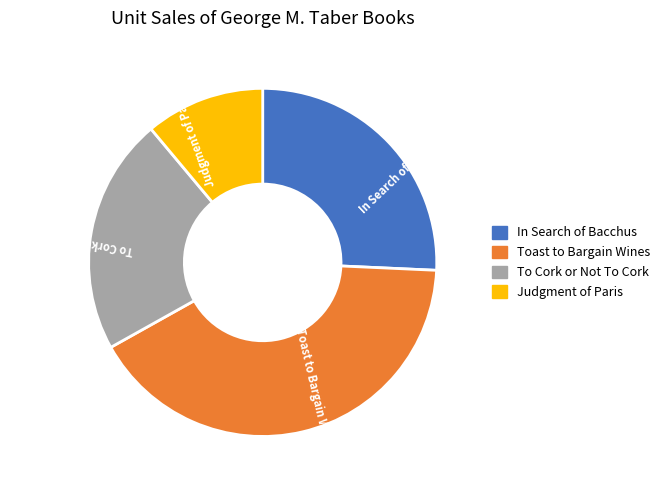

Which slice is the smallest?

Judgment of Paris